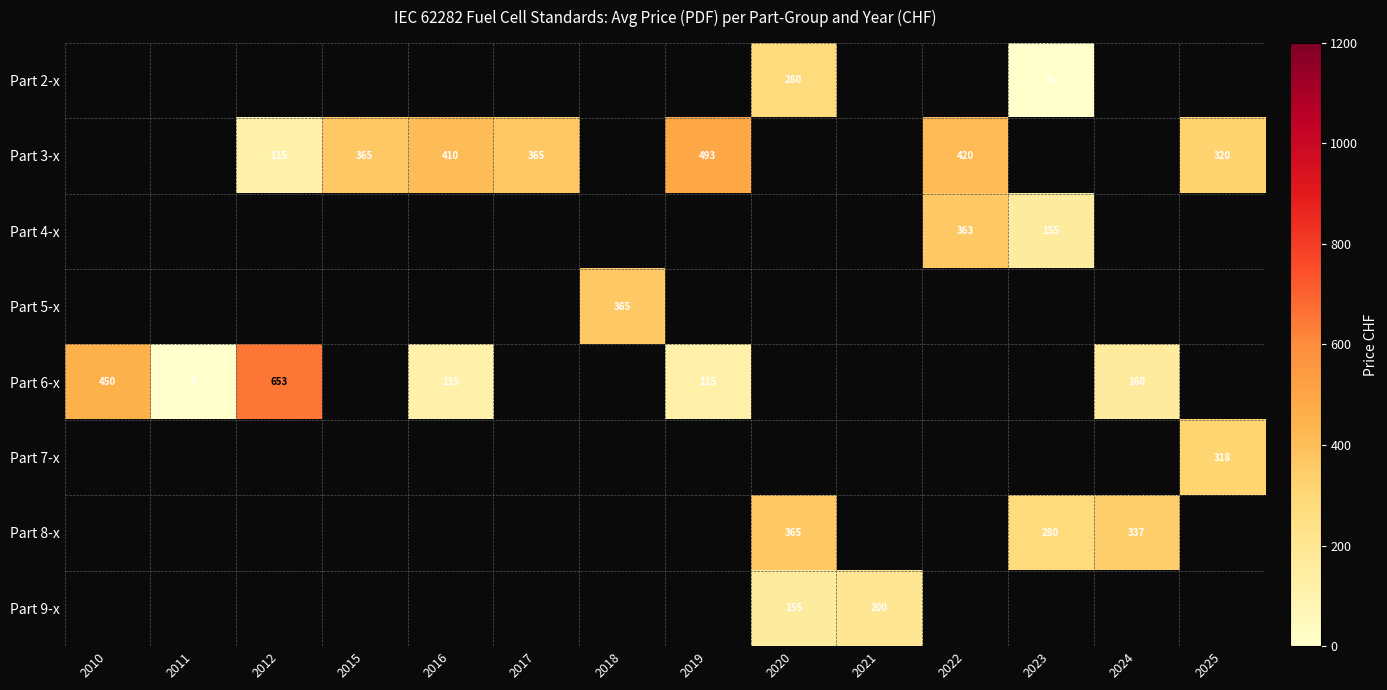

The value of Part 2-x at 2020 is 84. True or false?

False